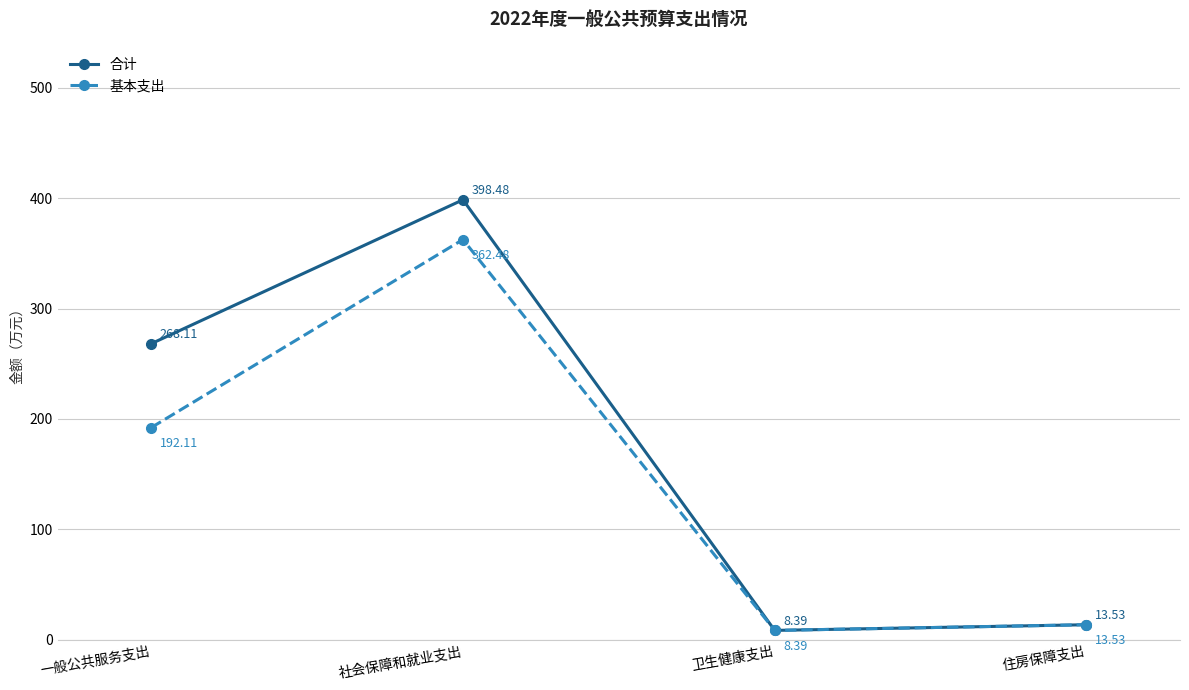

The value of 基本支出 at 一般公共服务支出 is 192.1. True or false?

True